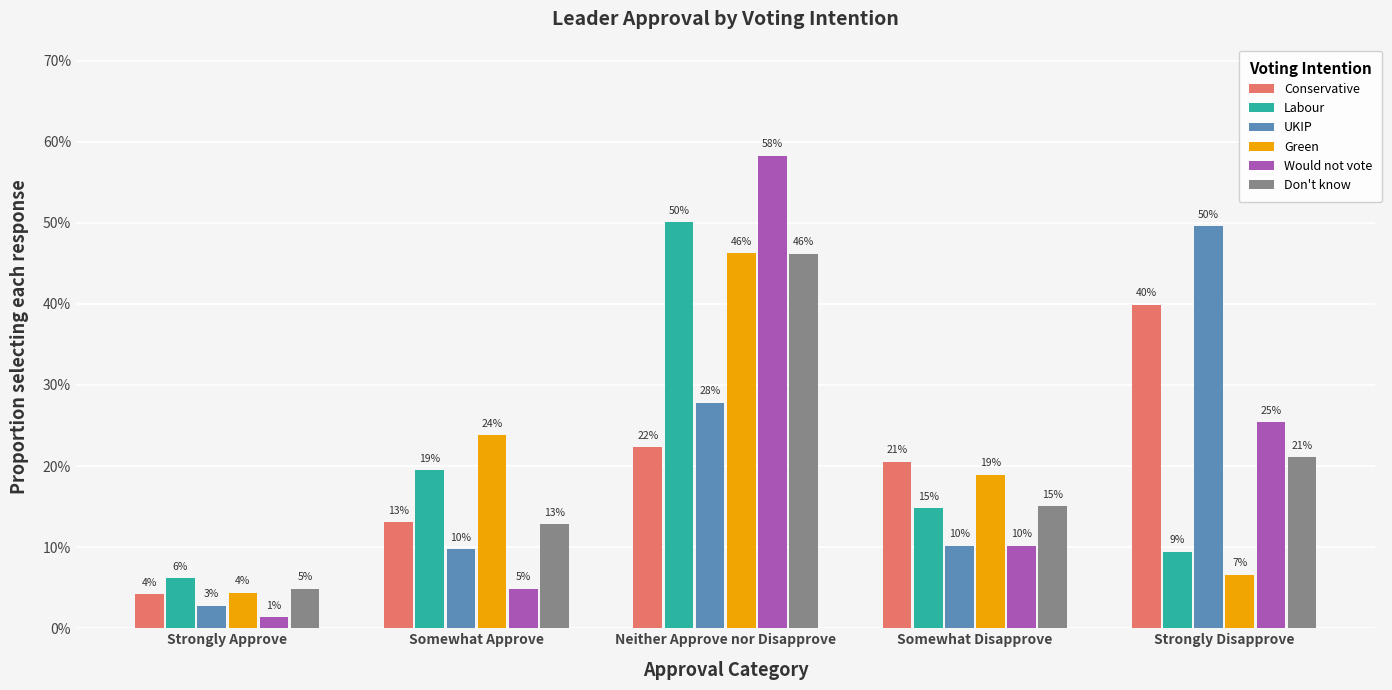

What are all the series names shown in the legend?

Conservative, Labour, UKIP, Green, Would not vote, Don't know